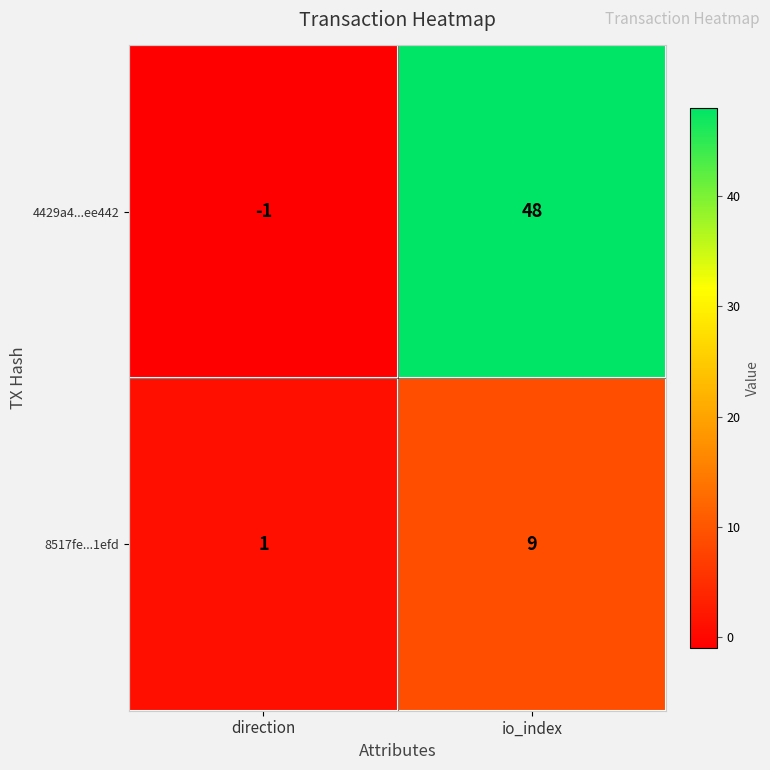

At which category is the sum across all series the highest?

io_index